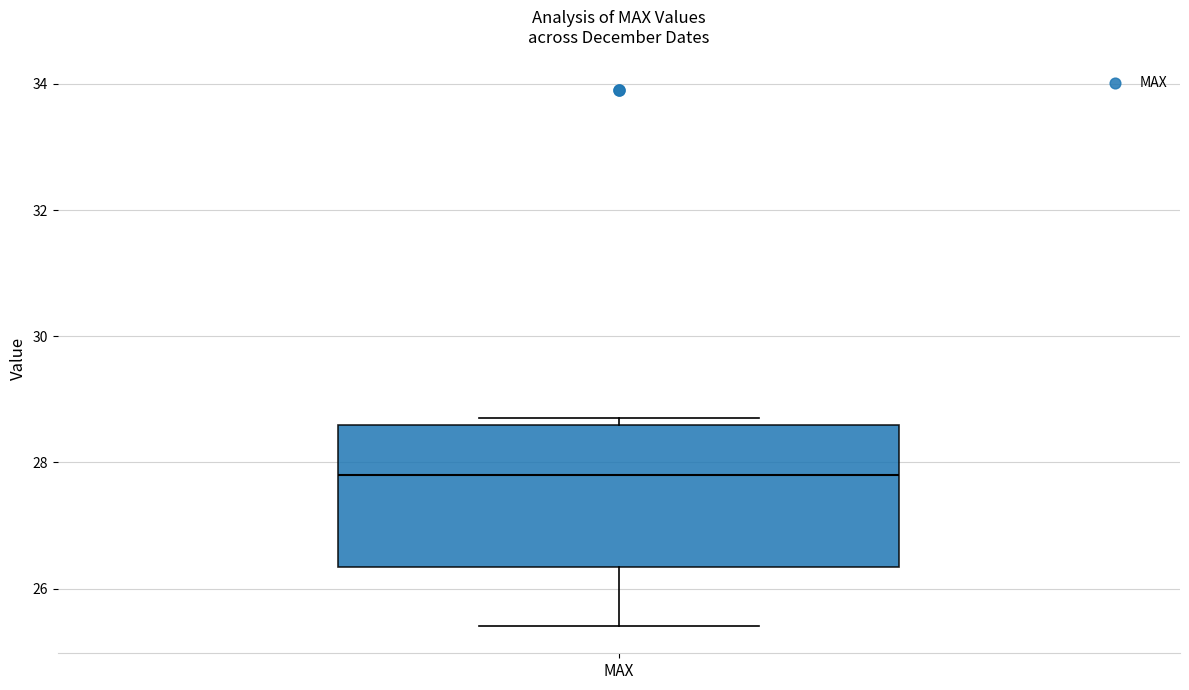

Read this box plot against the y-axis: the position of the median line, the range covered by the box, and the ends of both whiskers. The values are not printed on the chart, so give them approximately, as read against the axis.

median 27.8, box 26.4 to 28.6, whiskers 25.4 to 28.8